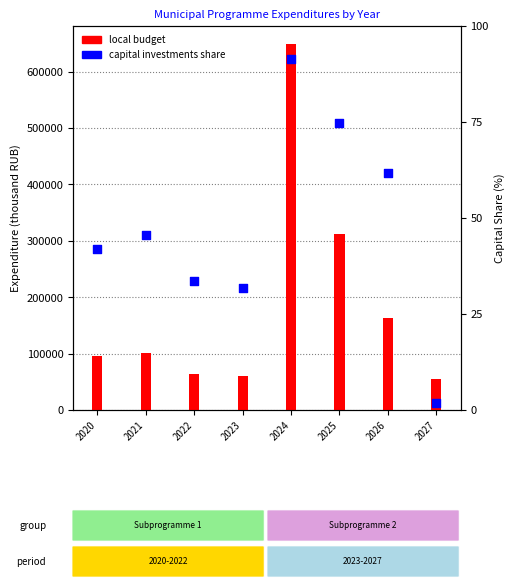

Which series has the largest total across all categories?

local budget